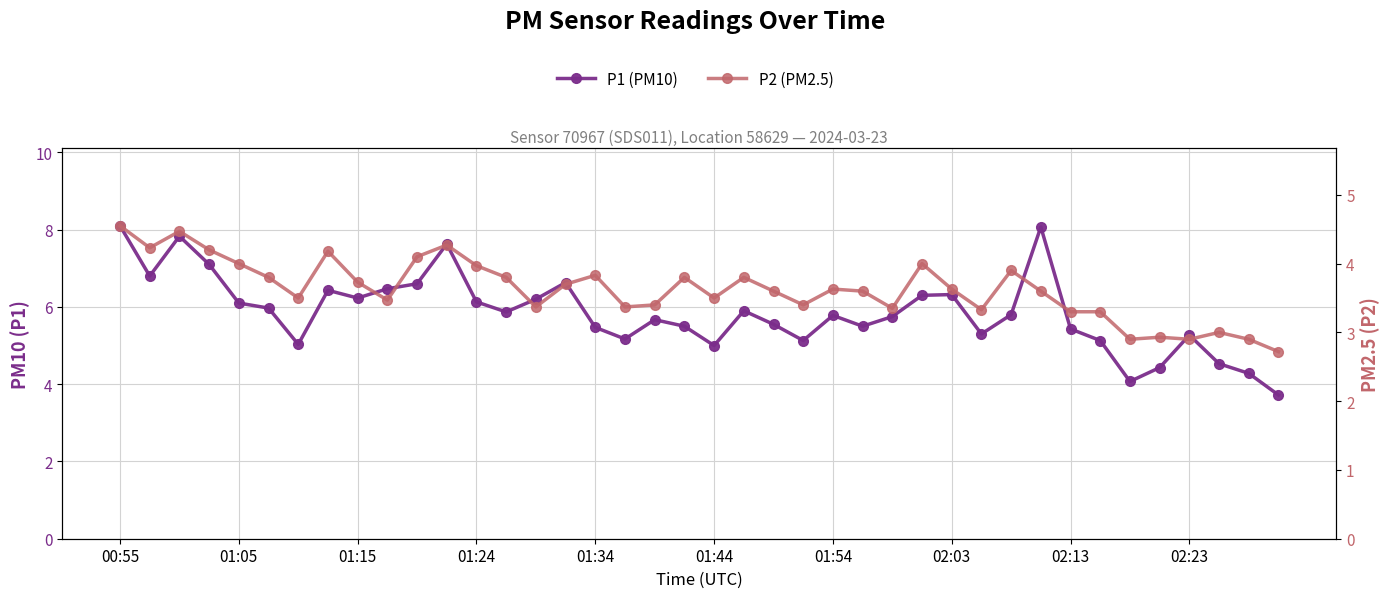

What is the spread (max minus min) of values at 29?

2.0